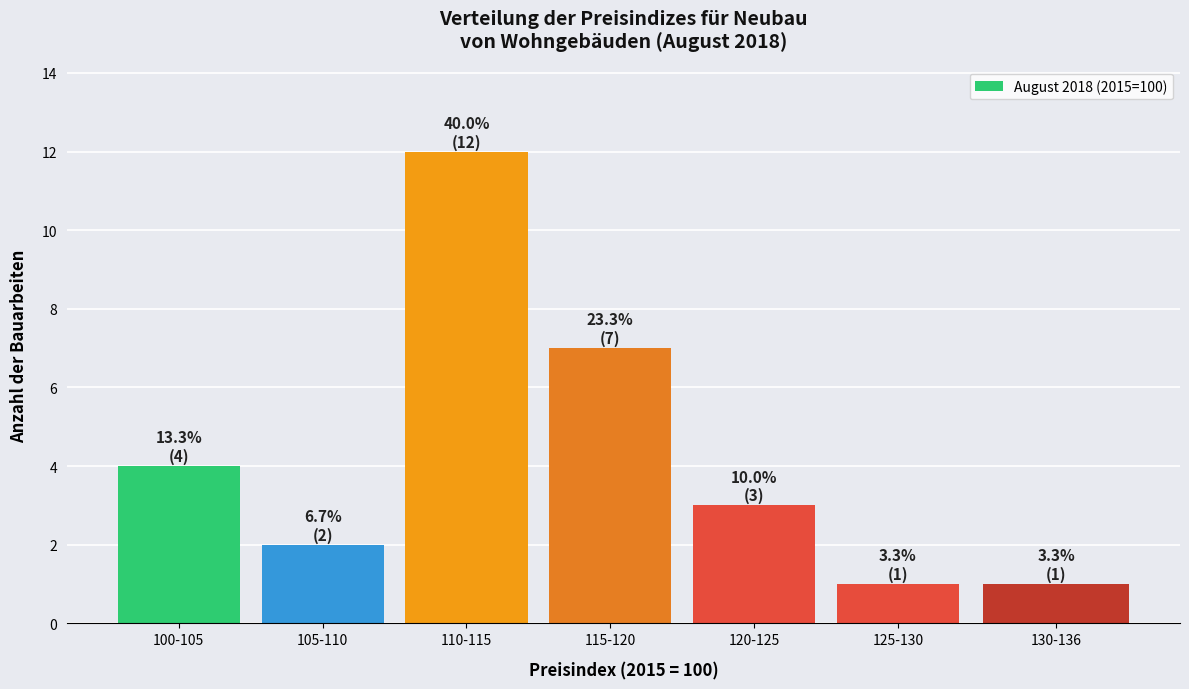

Reading left to right, transcribe all the data shown in this chart.

100-105=4	105-110=2	110-115=12	115-120=7	120-125=3	125-130=1	130-136=1